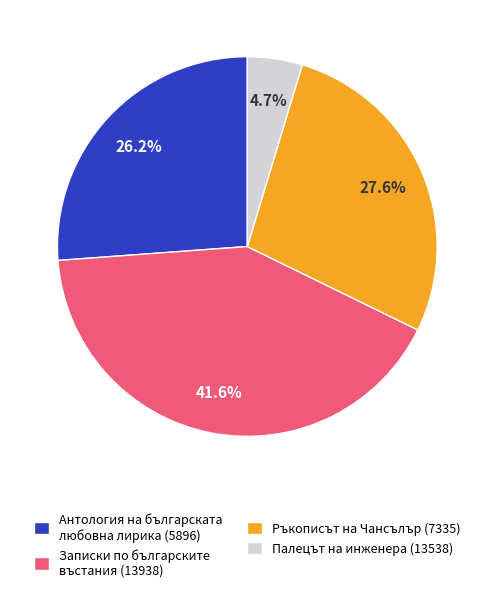

Is there any slice that represents more than half of the pie?

No